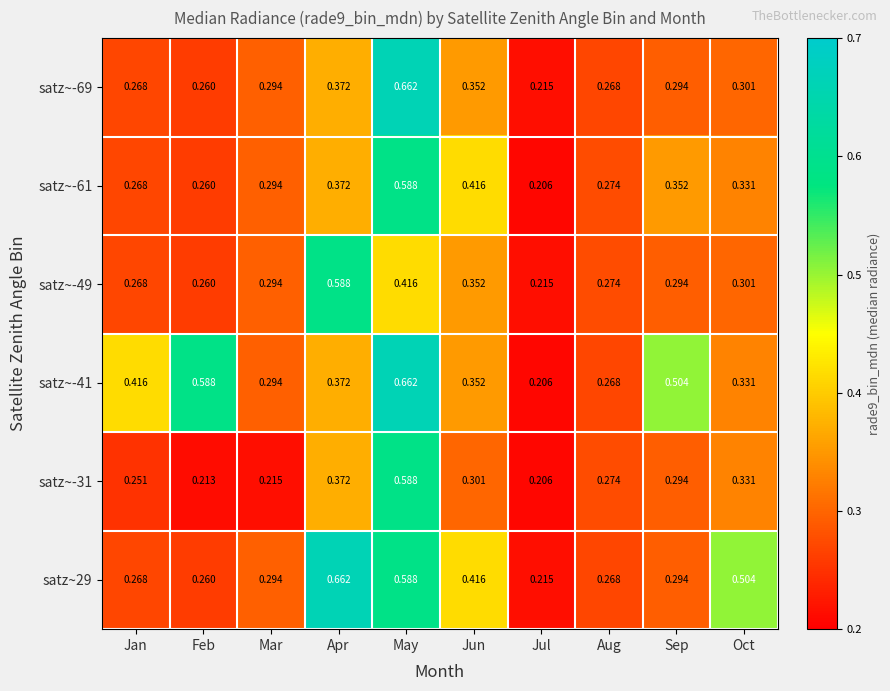

List the labels in order of satz~-31 value, smallest first.

Jul, Feb, Mar, Jan, Aug, Sep, Jun, Oct, Apr, May